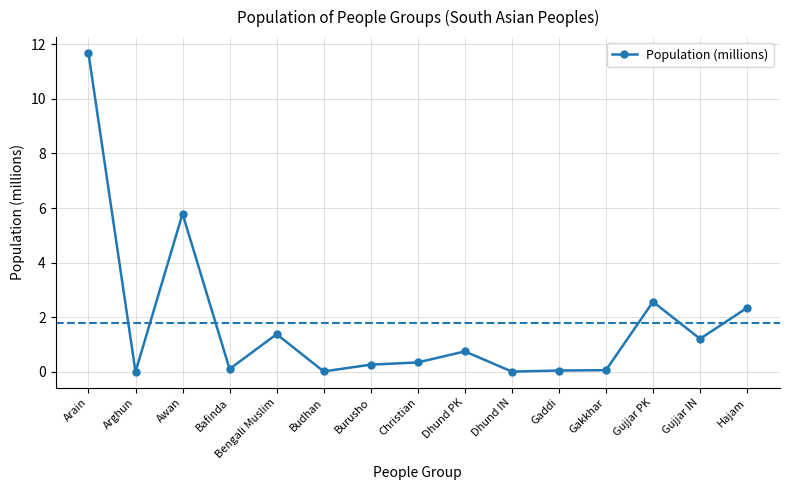

What is the sum of all values?

26.6